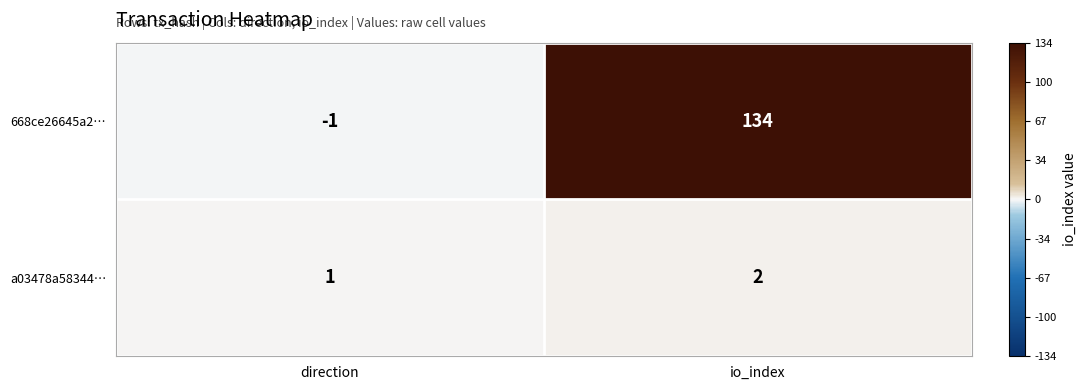

How many series are shown in this chart?

2